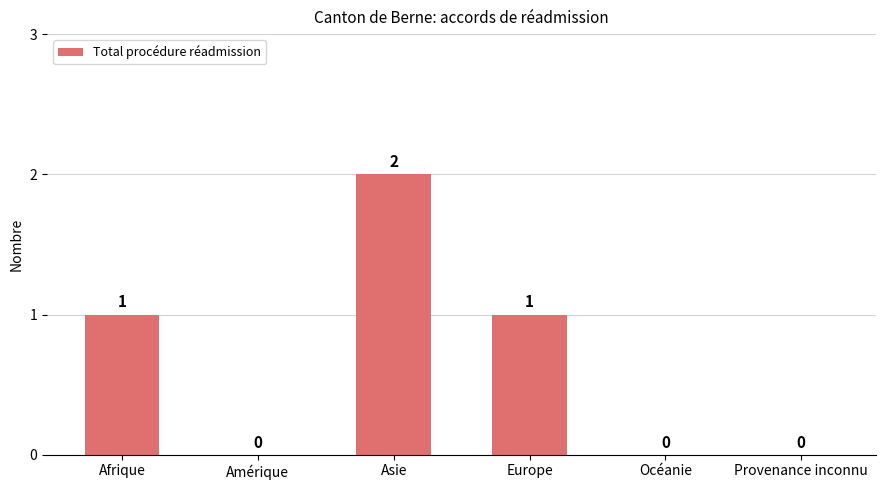

Reading right to left, what are all the values shown in this chart?

Provenance inconnu=0	Océanie=0	Europe=1	Asie=2	Amérique=0	Afrique=1